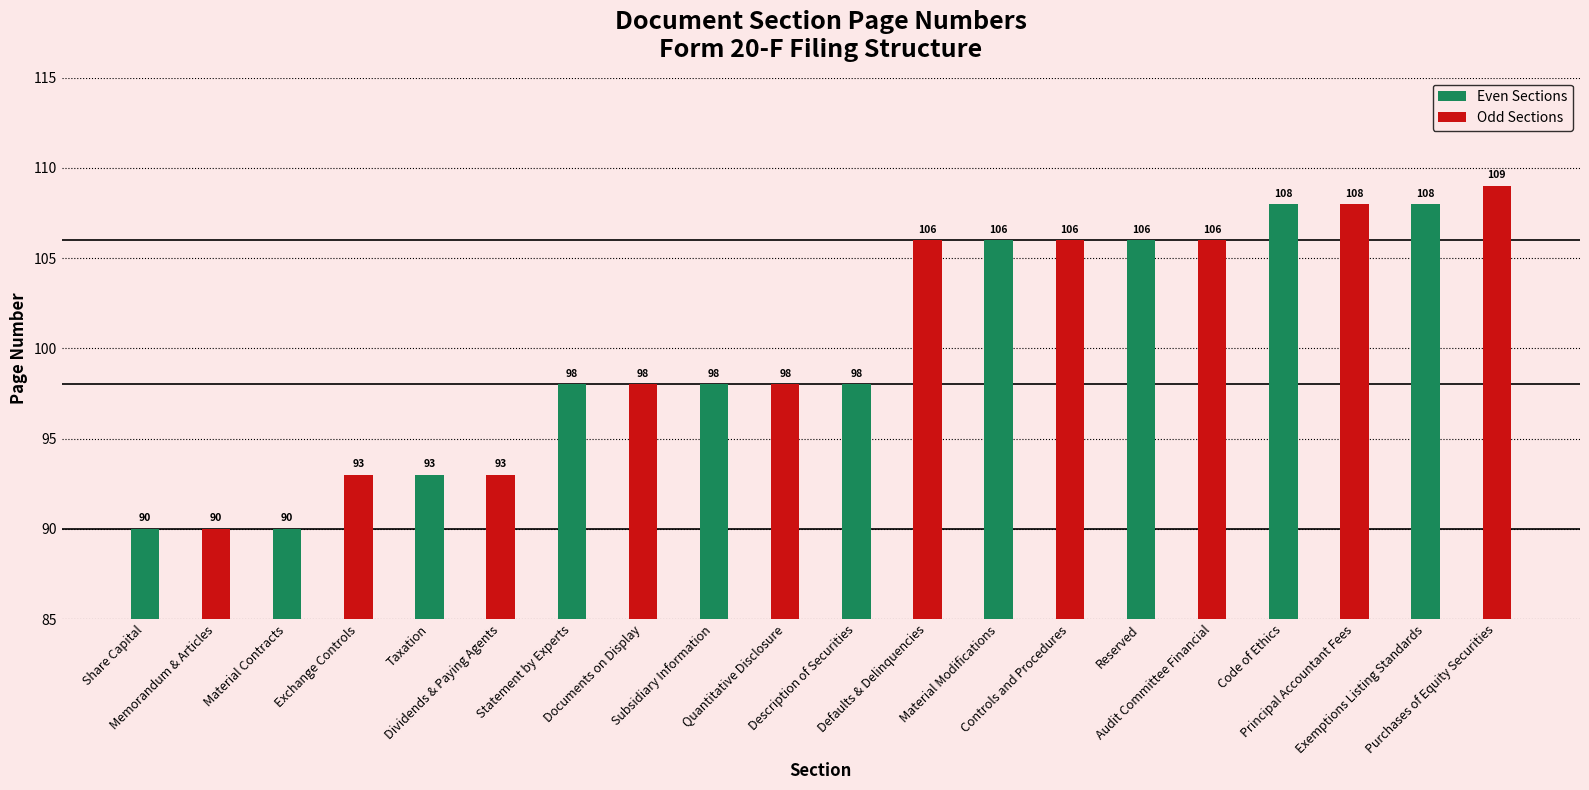

Which series has the largest range (max minus min)?

Odd Sections